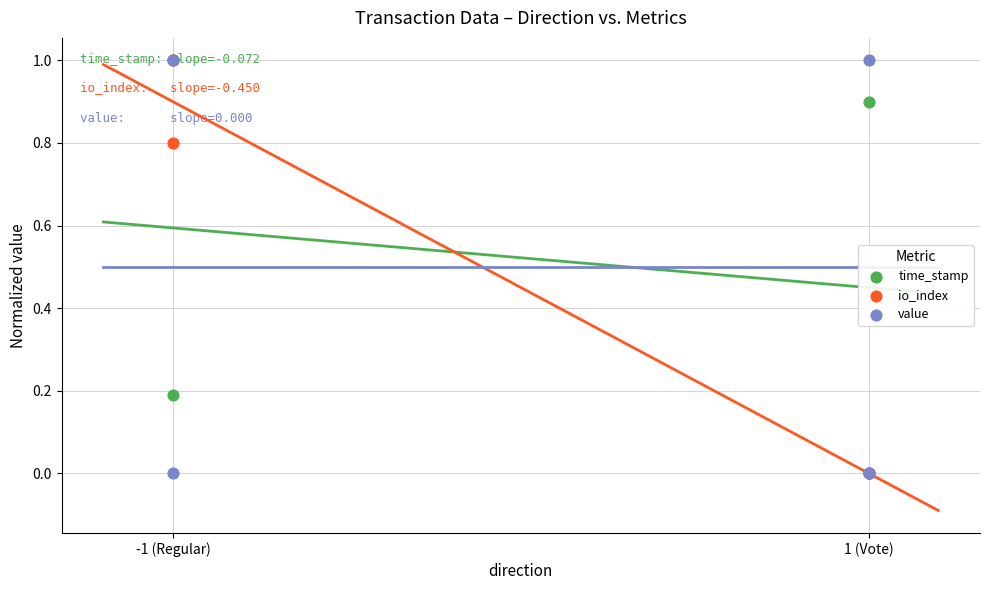

Which series contains the lowest Y value?

time_stamp